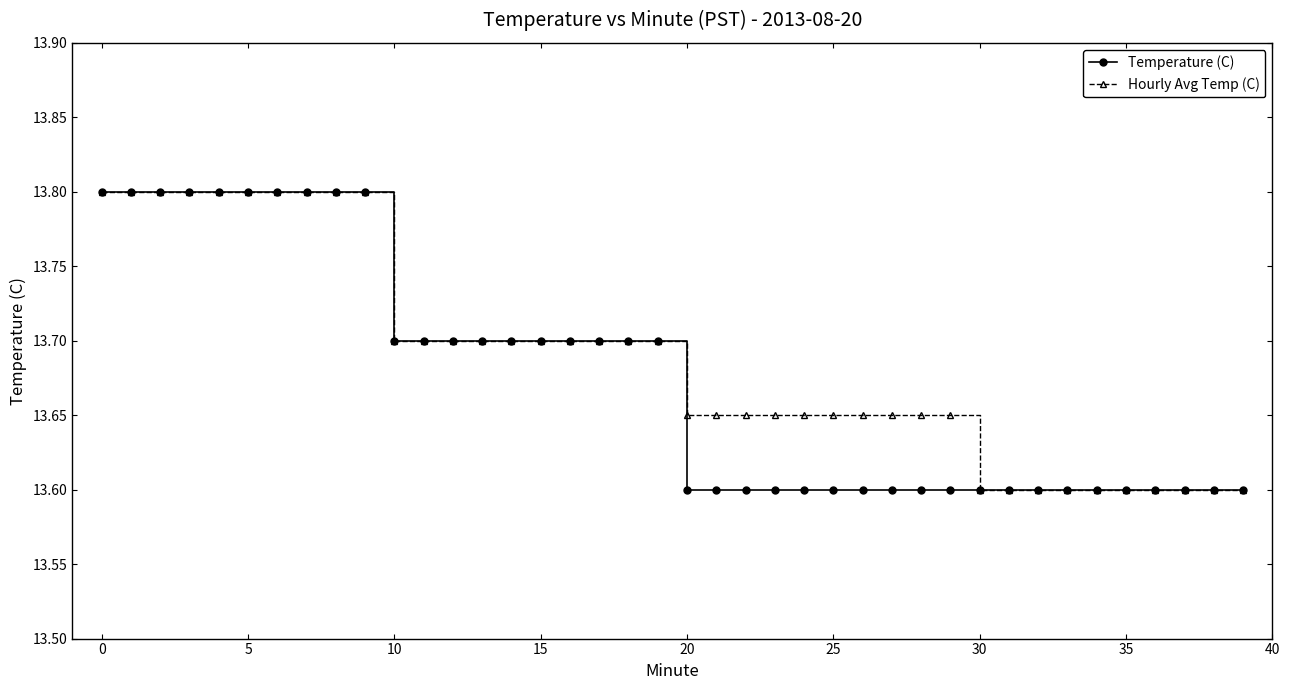

How many Temperature (C) values are between 13 and 14?

40